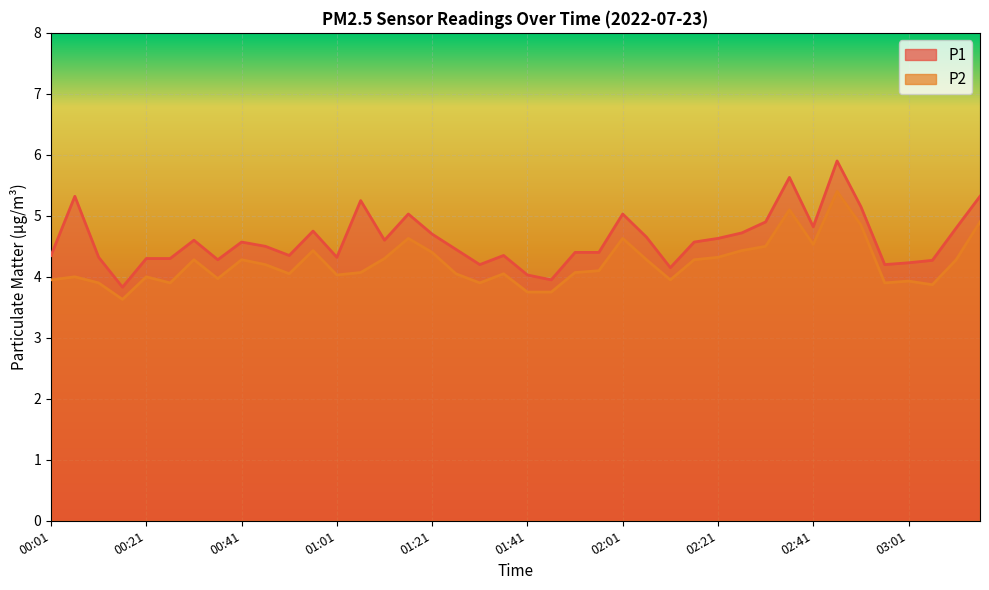

Where is P1 nearest to the value 4?

01:41